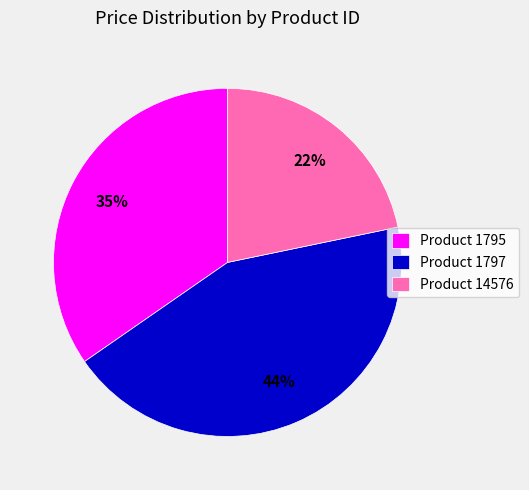

Between Product 14576 and Product 1797, which is larger?

Product 1797